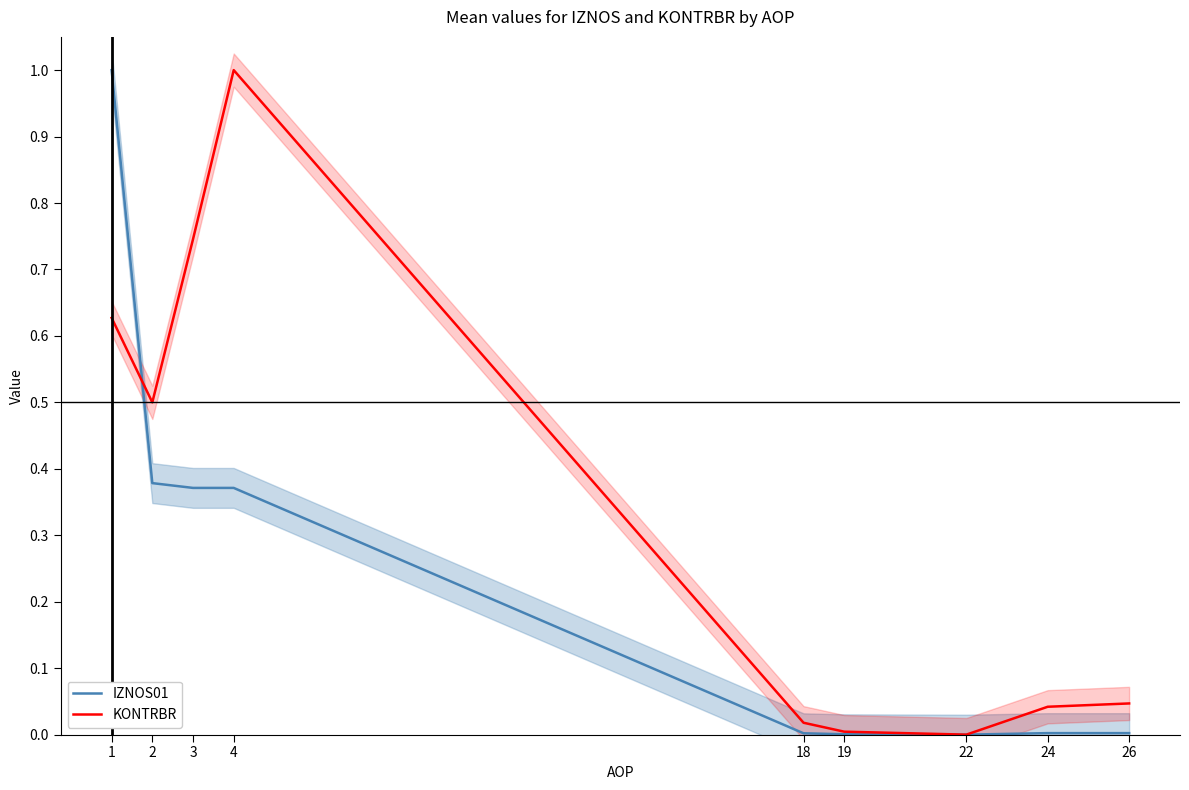

At 4, list the series in order from smallest to largest.

IZNOS01, KONTRBR